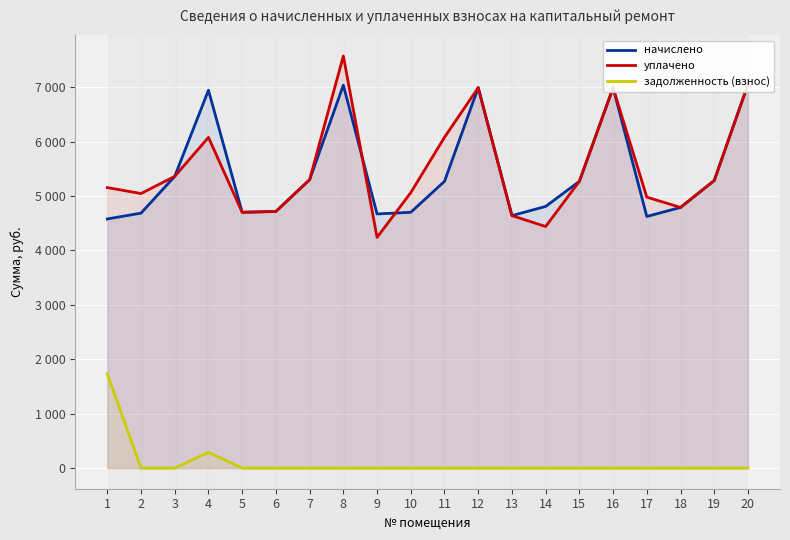

Where is the first local minimum for уплачено?

2